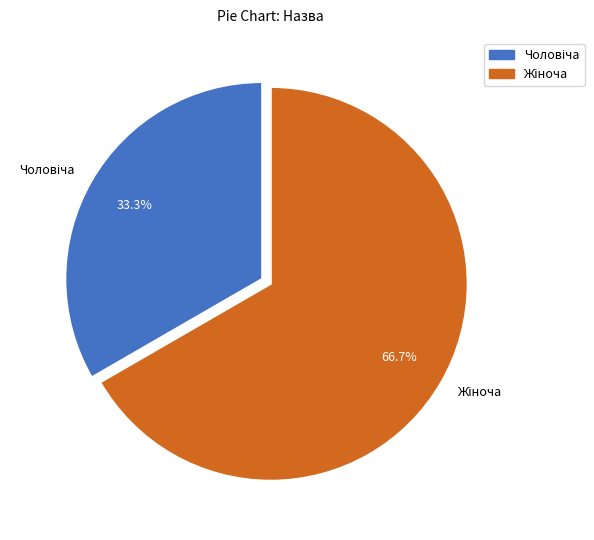

Is there any slice that represents more than half of the pie?

Yes